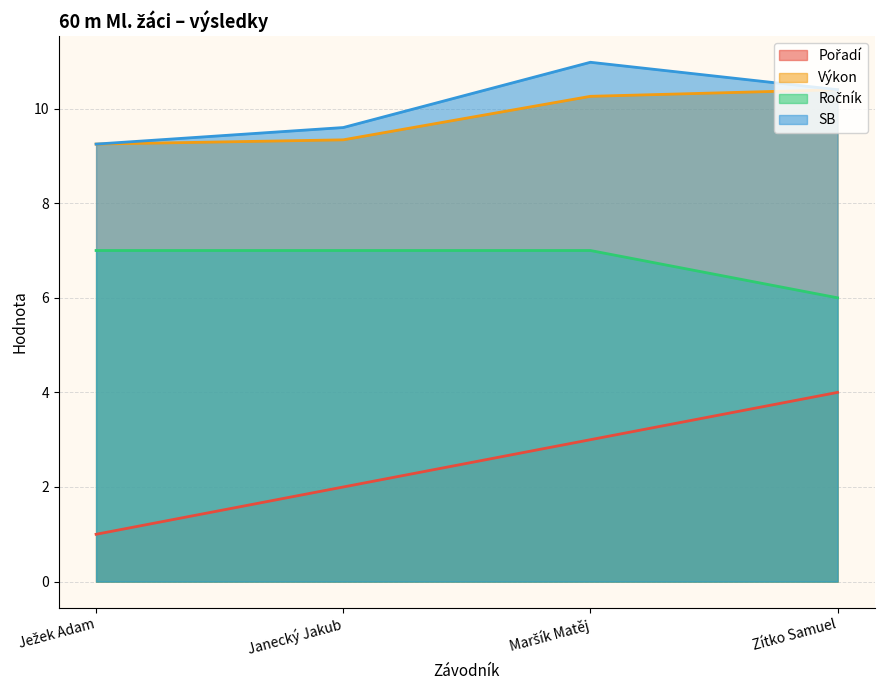

At which category does the chart reach its peak across all series?

Maršík Matěj